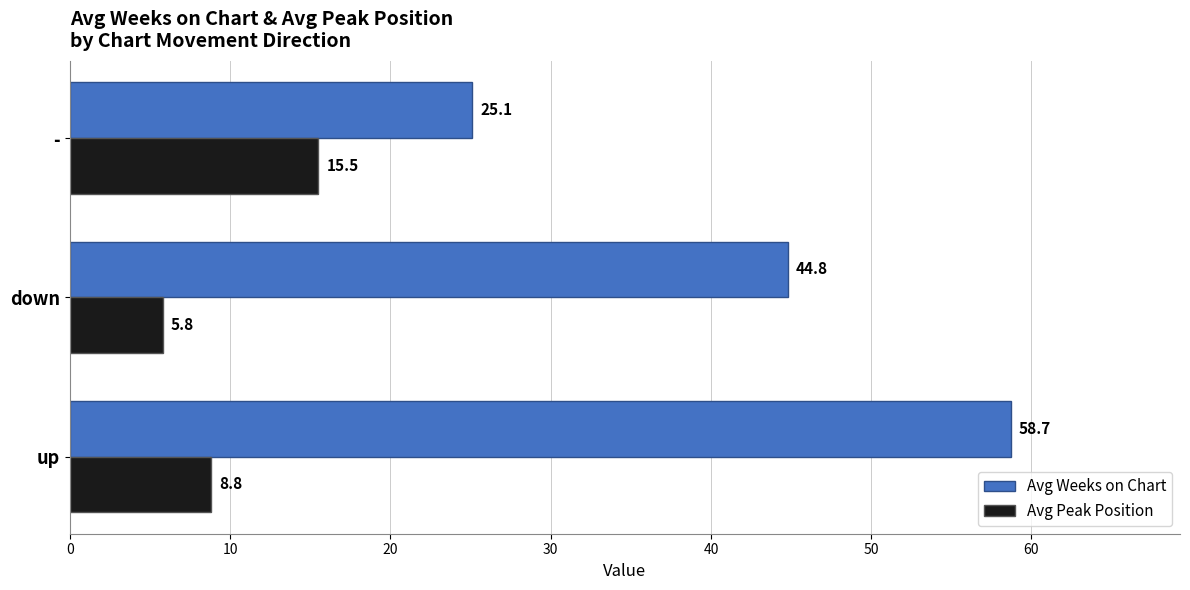

Rank the series at down from lowest to highest value.

Avg Peak Position, Avg Weeks on Chart